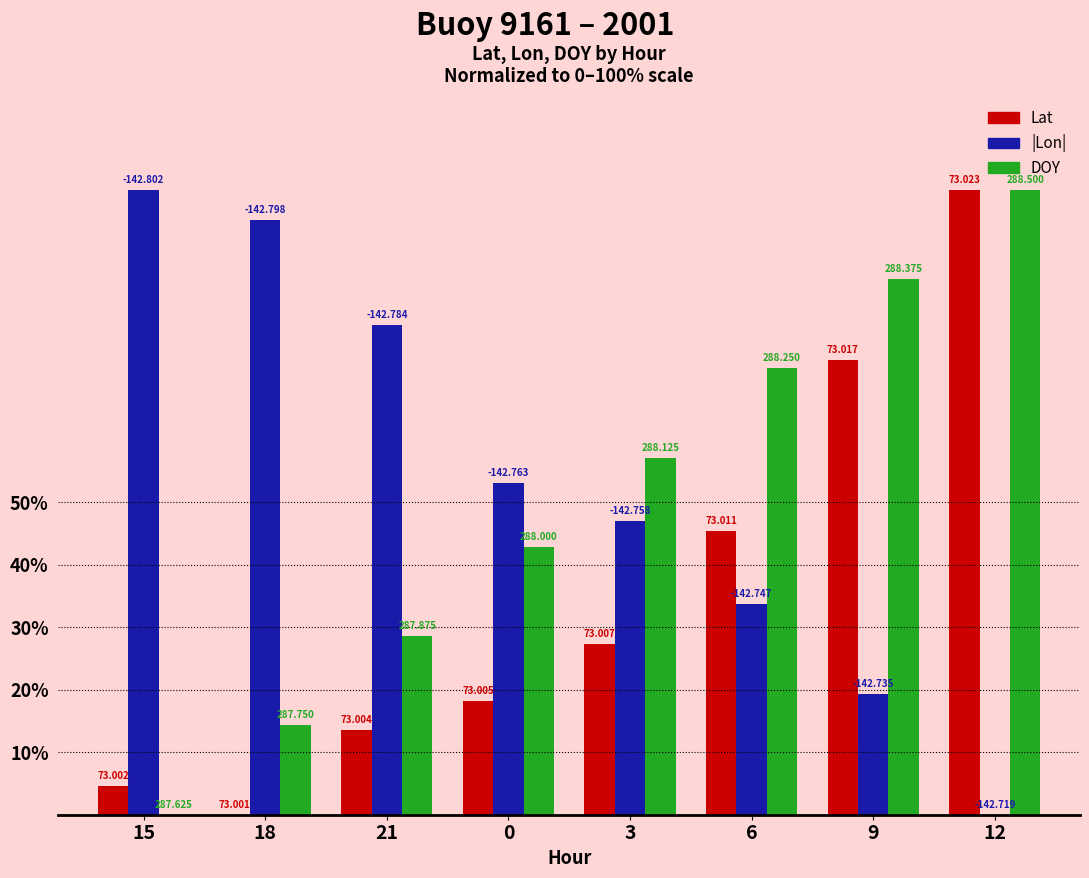

What are all the series names shown in the legend?

Lat, |Lon|, DOY